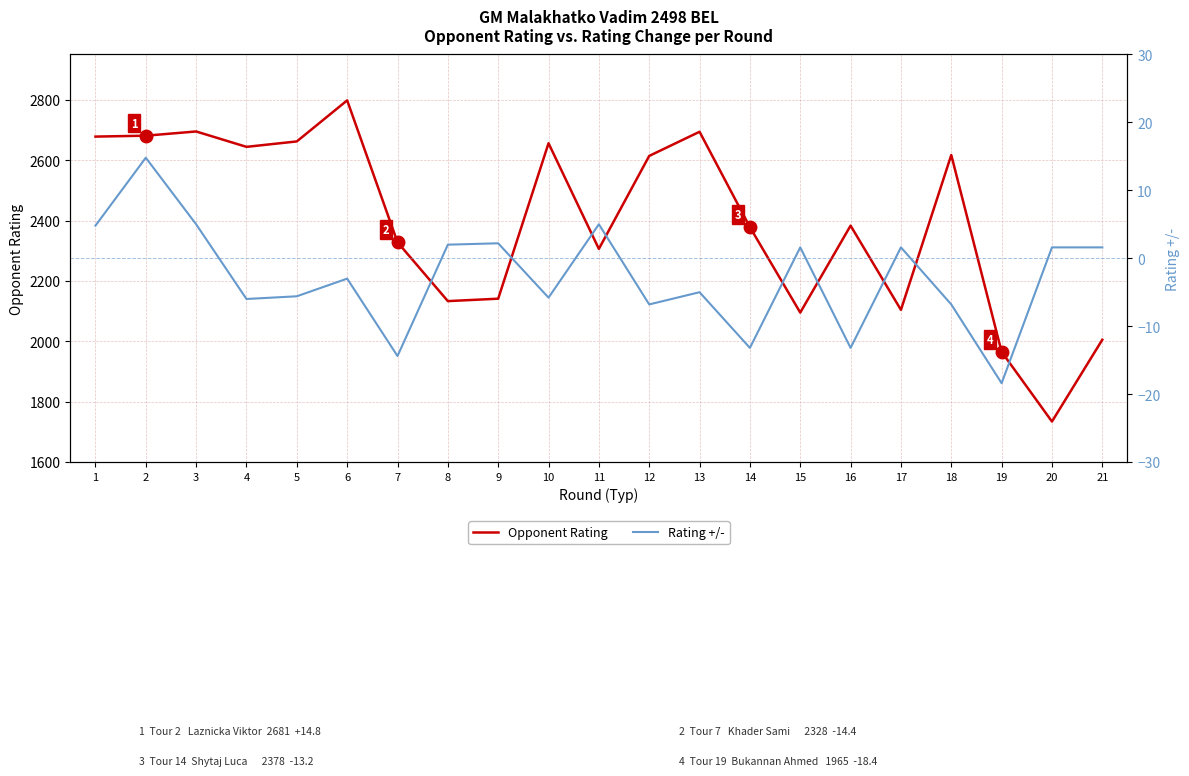

Which category has the lowest value across all series?

19